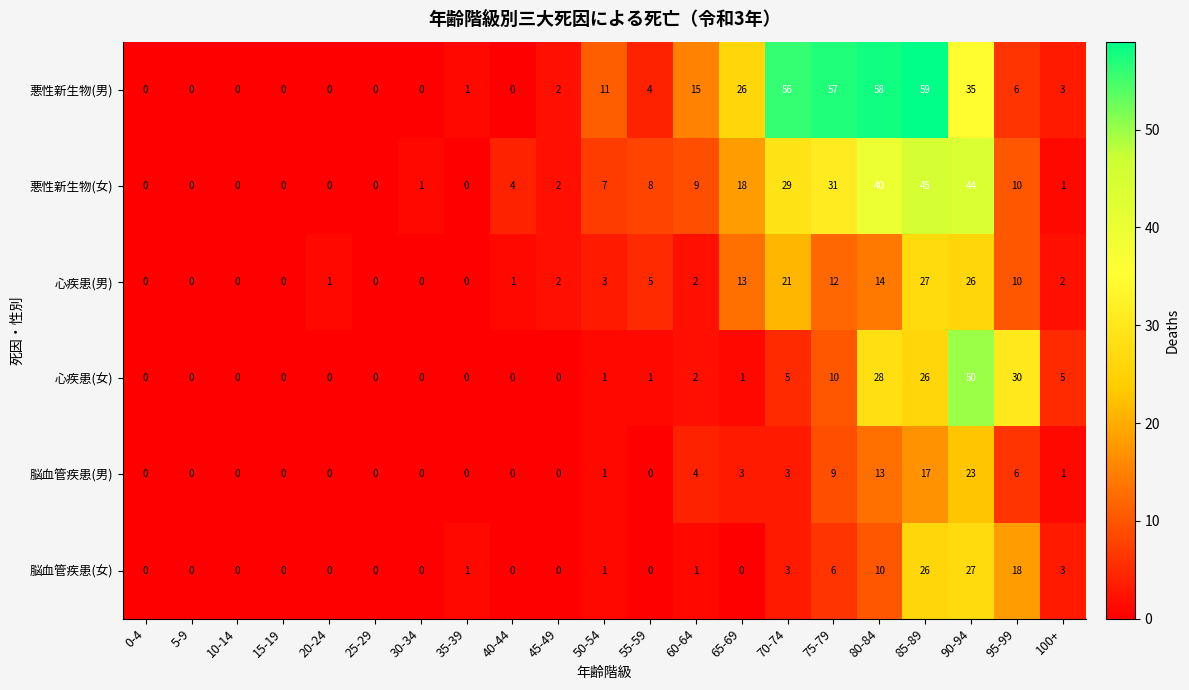

How many data points does each series have?

21